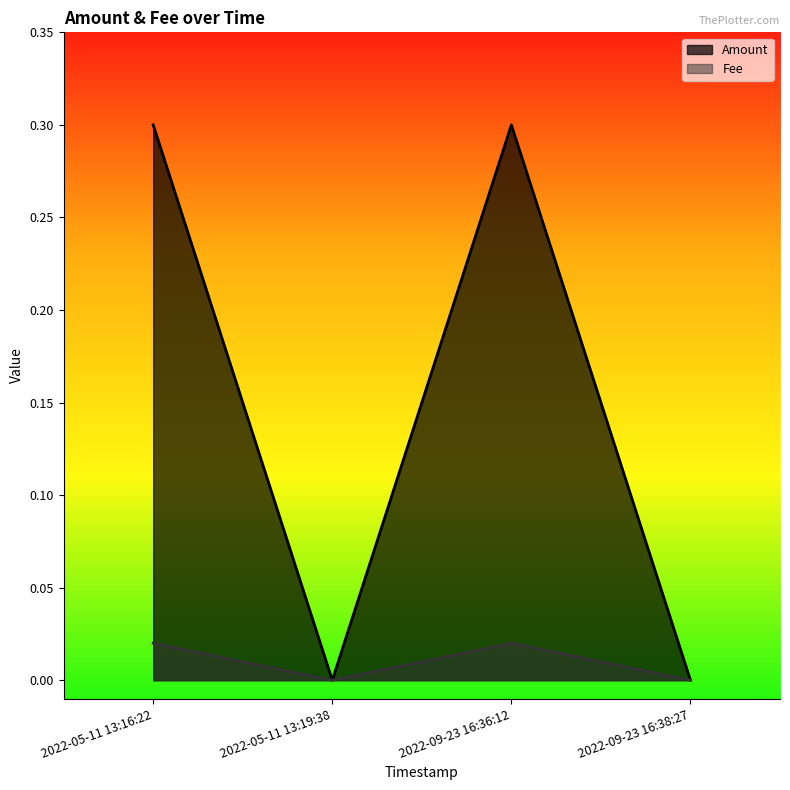

What position from the left is 2022-05-11 13:19:38?

2